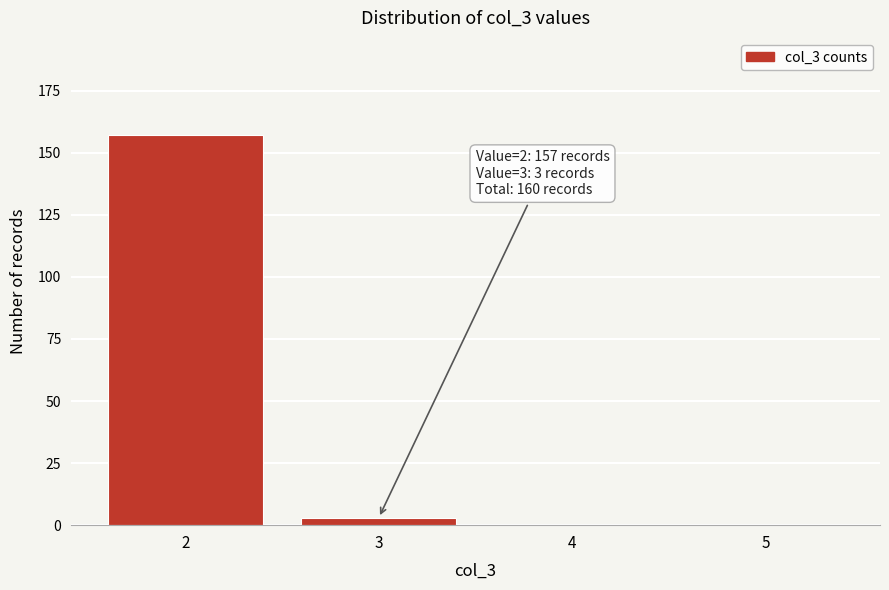

Over which range of the x-axis is the bar tallest?

1.5 to 2.5